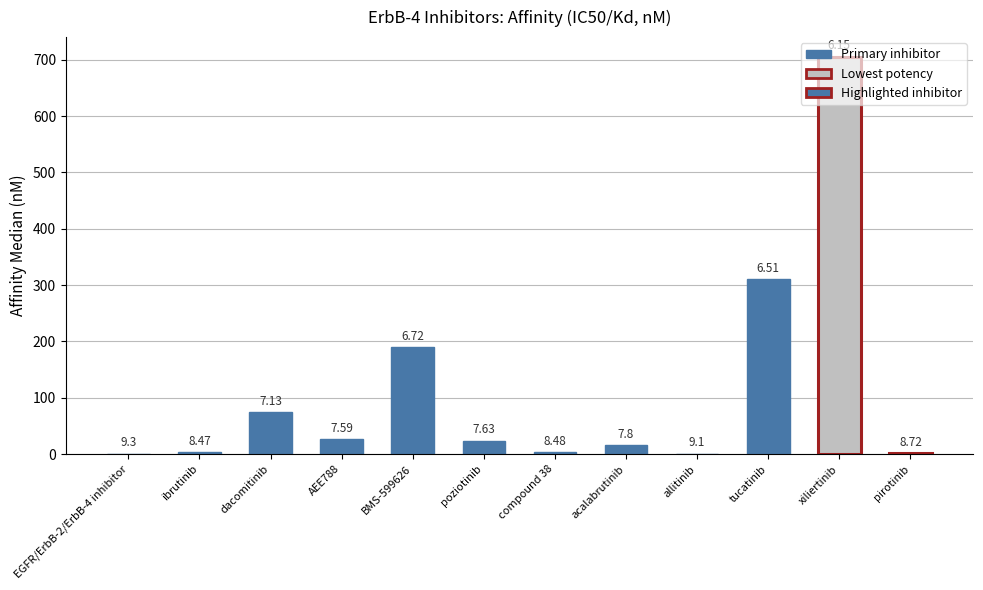

Which has a higher value, poziotinib or ibrutinib?

poziotinib